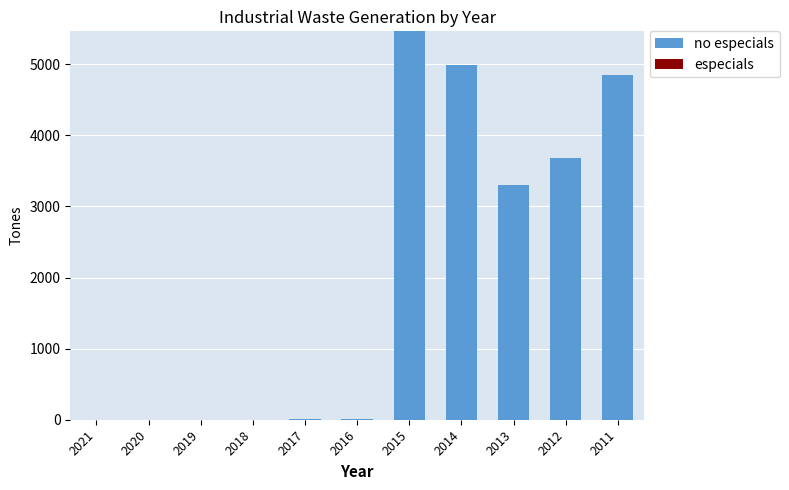

Between 2014 and 2012, which is larger?

2014